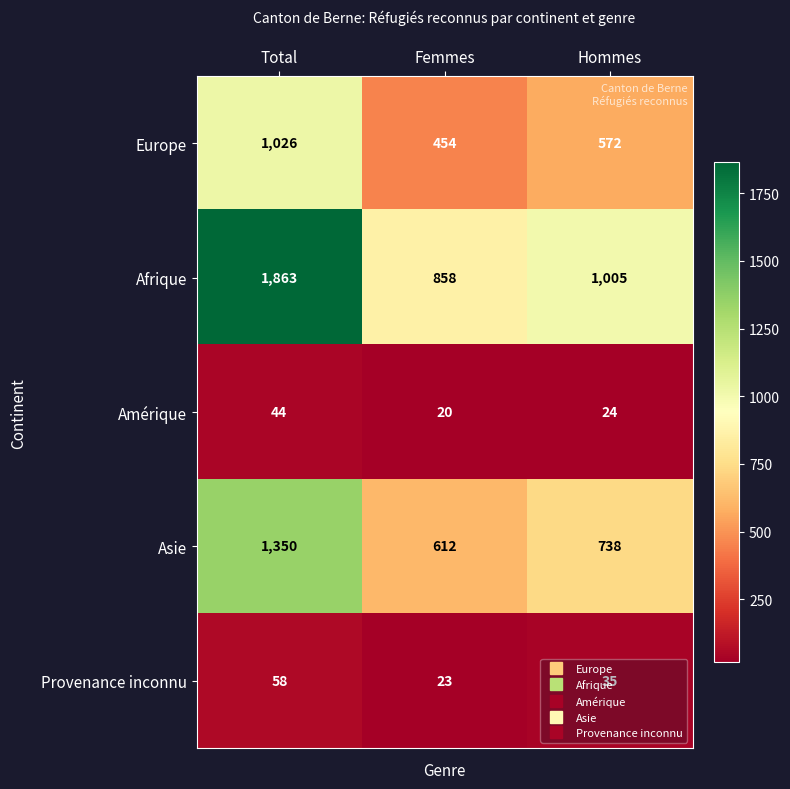

What is the difference between the maximum and minimum values in the Afrique series?

1005